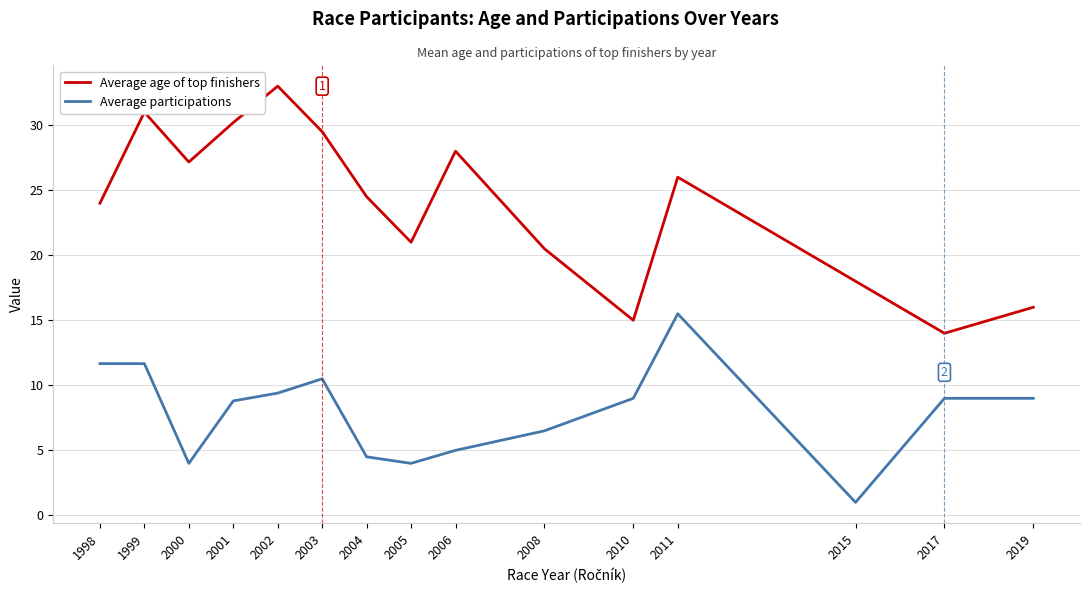

What are all the series names shown in the legend?

Average age of top finishers, Average participations